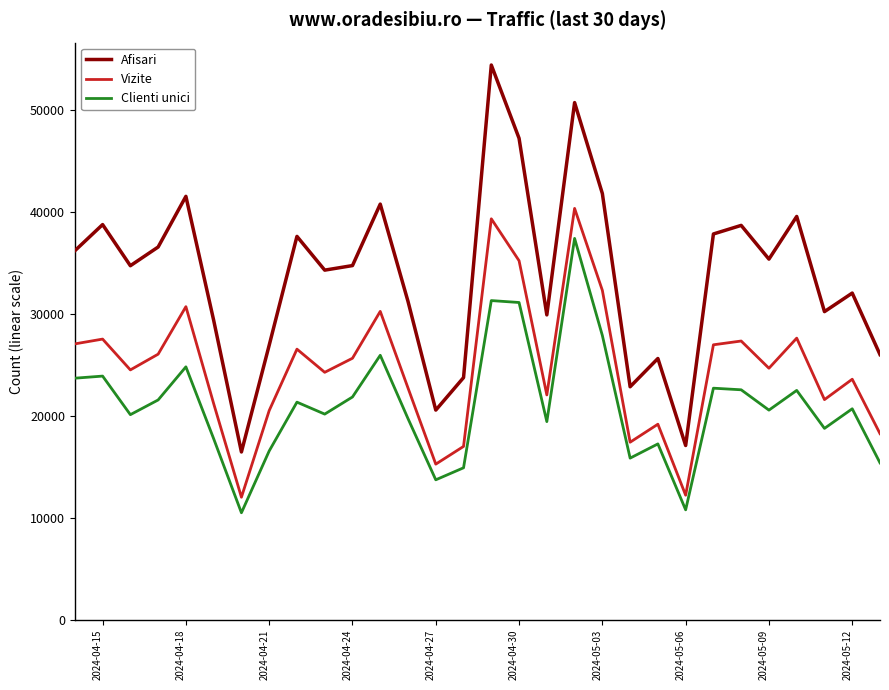

Which series has the largest range (max minus min)?

Afisari